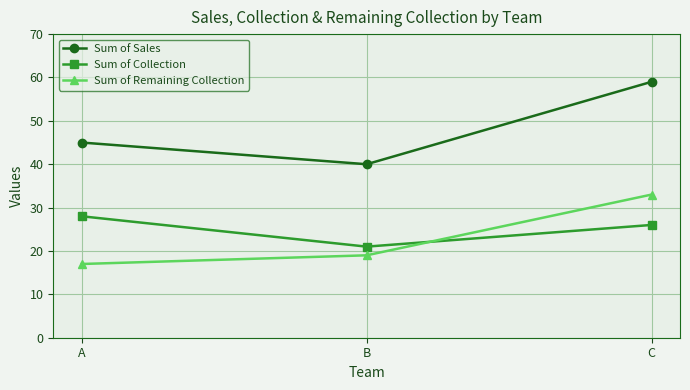

How many lines are shown in the chart?

3